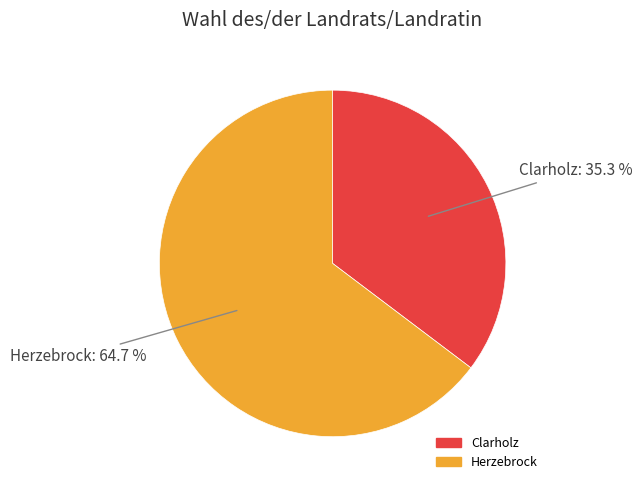

To the nearest percent, what percentage of the pie is Herzebrock?

65%